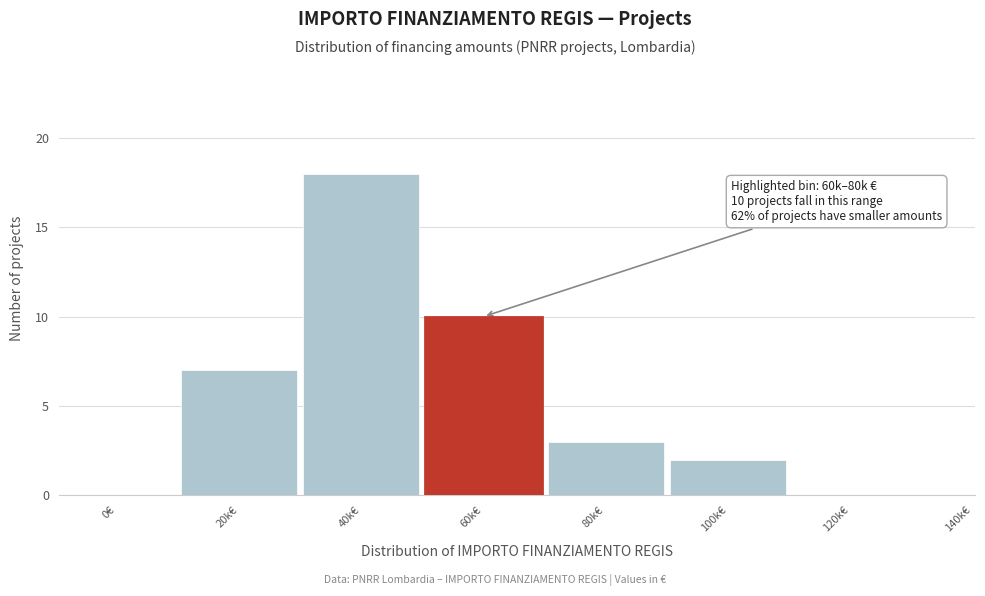

Reading right to left, list all the values displayed in this chart.

140k€=0	120k€=0	100k€=2	80k€=3	60k€=10	40k€=18	20k€=7	0€=0